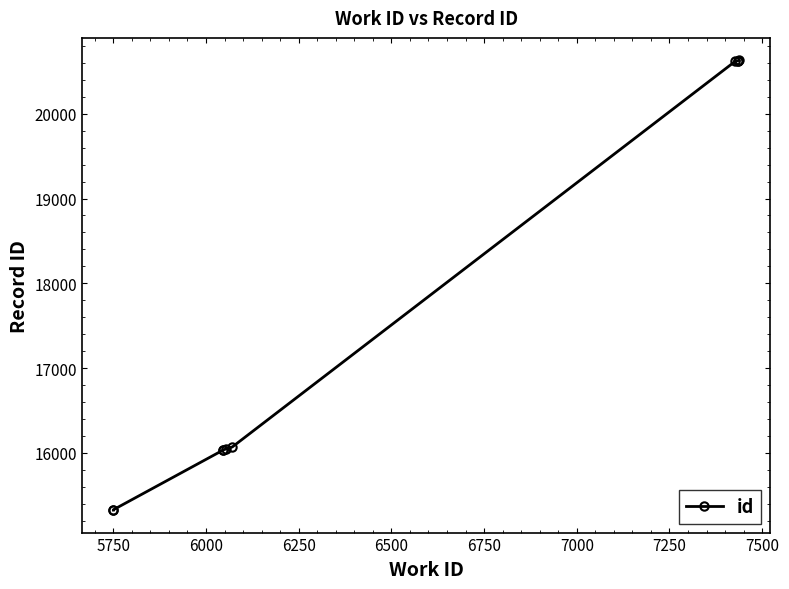

The value at 7000 is 10520. True or false?

False